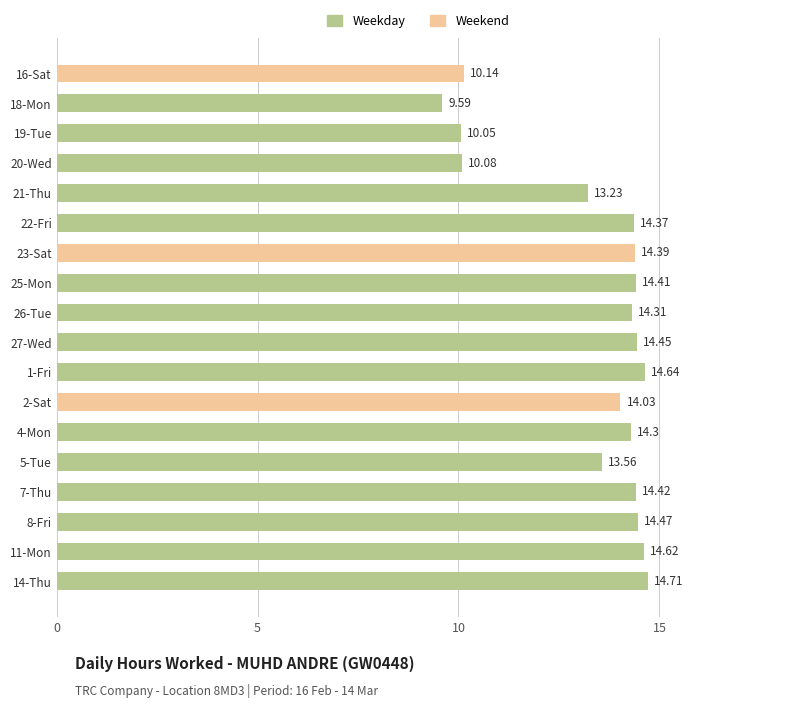

How many values exceed 14?

12